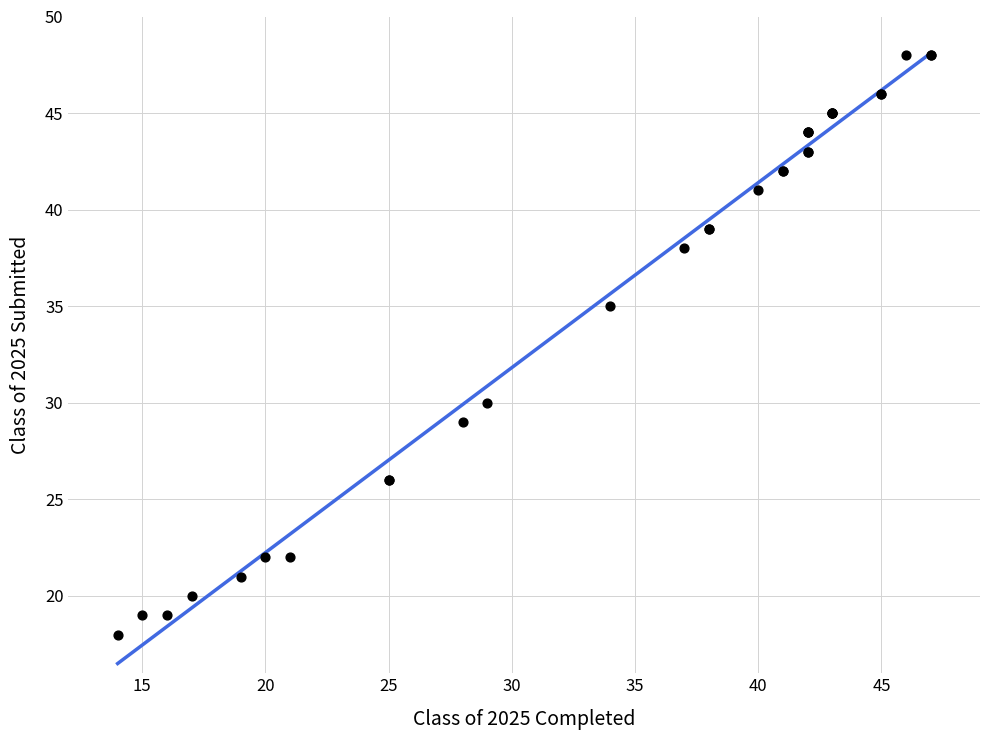

What Y value in the scatter plot is closest to 33?

35